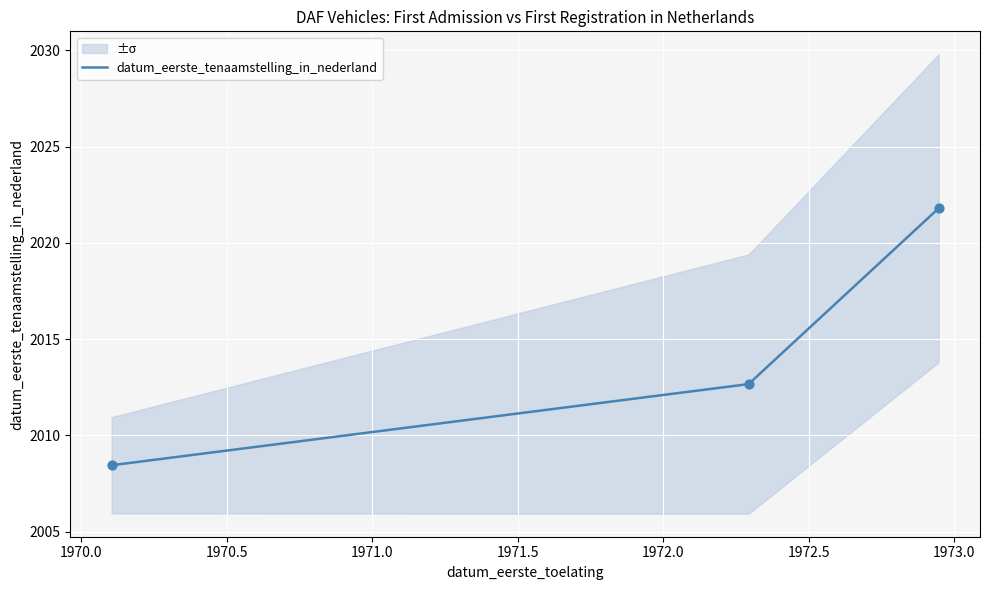

Which has a higher value, 19700209 or 19721212?

19721212